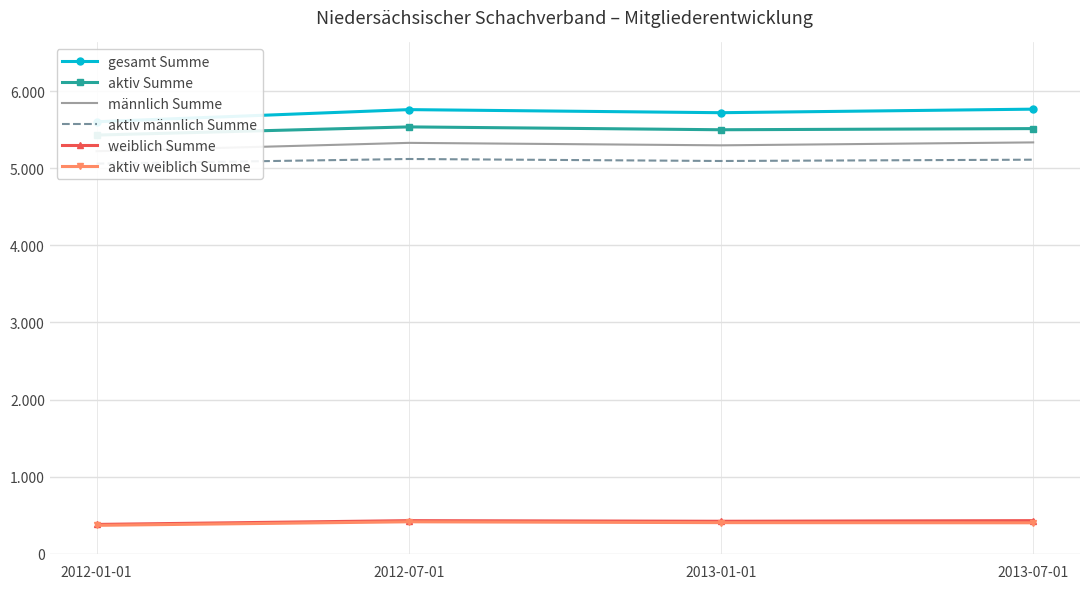

Reading right to left, list all the values displayed in this chart.

gesamt Summe: 2013-07-01=5765	2013-01-01=5719	2012-07-01=5759	2012-01-01=5602
aktiv Summe: 2013-07-01=5513	2013-01-01=5498	2012-07-01=5535	2012-01-01=5429
männlich Summe: 2013-07-01=5334	2013-01-01=5296	2012-07-01=5328	2012-01-01=5220
aktiv männlich Summe: 2013-07-01=5110	2013-01-01=5093	2012-07-01=5119	2012-01-01=5059
weiblich Summe: 2013-07-01=431	2013-01-01=423	2012-07-01=431	2012-01-01=382
aktiv weiblich Summe: 2013-07-01=403	2013-01-01=405	2012-07-01=416	2012-01-01=370